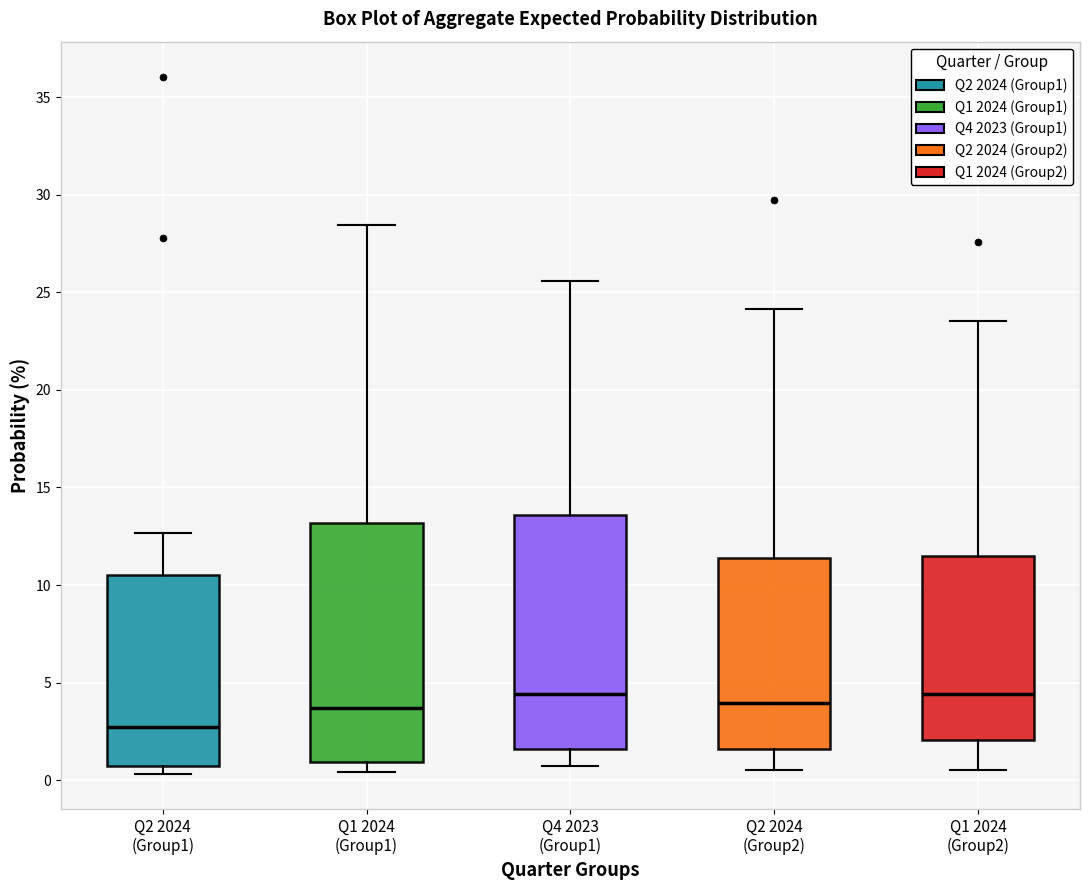

Where is the lower edge of the box for Q2 2024 (Group1) on the y-axis? The values are not printed on the chart, so give them approximately, as read against the axis.

0.5